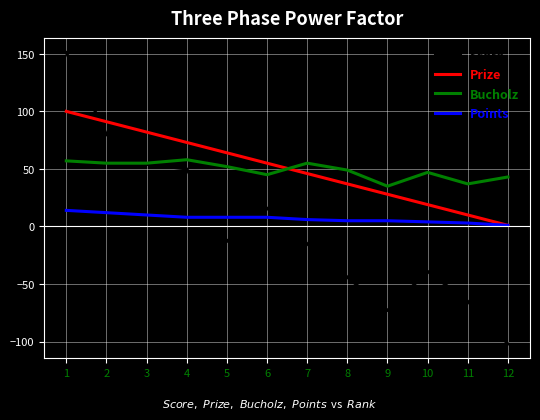

Is the value of Prize at 8 greater than the value of Points at 5?

Yes